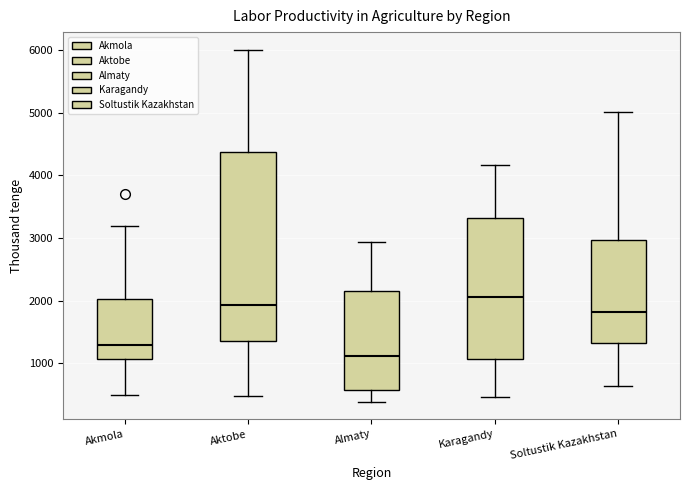

Reading left to right, read every box against the y-axis: the position of its median line, the range the box covers, and the ends of its whiskers. The values are not printed on the chart, so give them approximately, as read against the axis.

Akmola: median 1300, box 1100 to 2000, whiskers 500 to 3200
Aktobe: median 1900, box 1400 to 4400, whiskers 500 to 6000
Almaty: median 1100, box 600 to 2200, whiskers 400 to 2900
Karagandy: median 2100, box 1100 to 3300, whiskers 500 to 4200
Soltustik Kazakhstan: median 1800, box 1300 to 3000, whiskers 600 to 5000